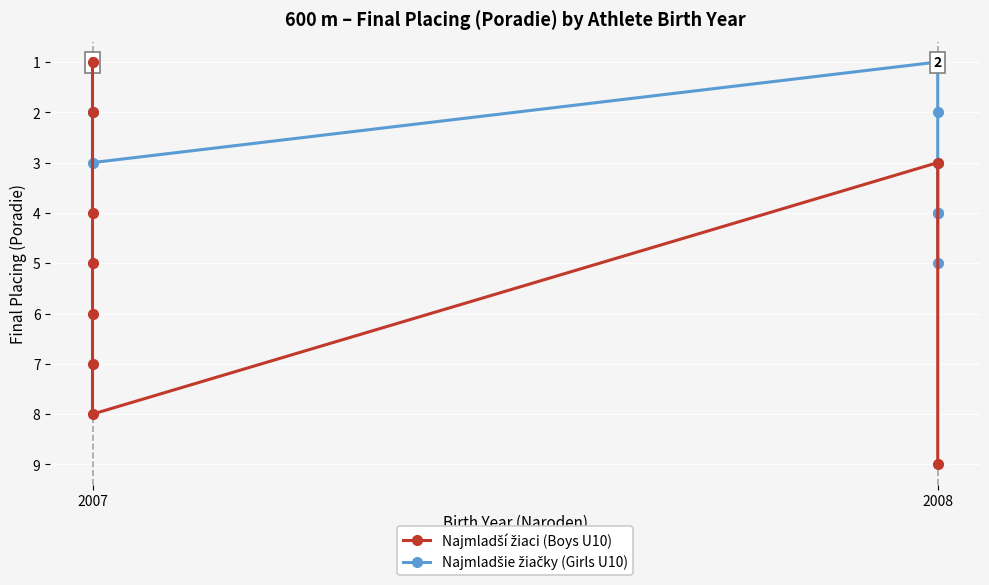

What is the difference between the second highest and minimum values in the Najmladší žiaci (Boys U10) series?

7